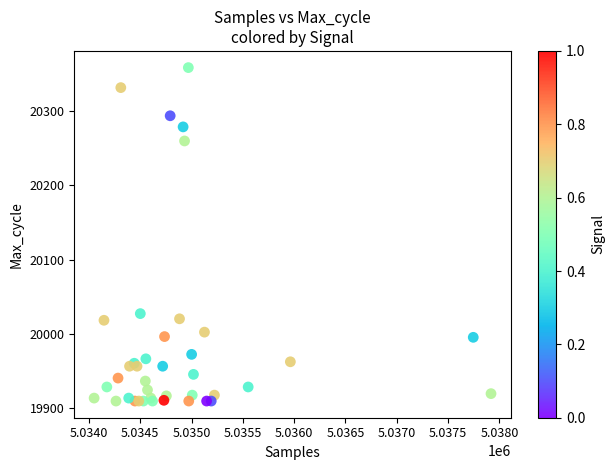

What Y value in the scatter plot is closest to 20134?

20027